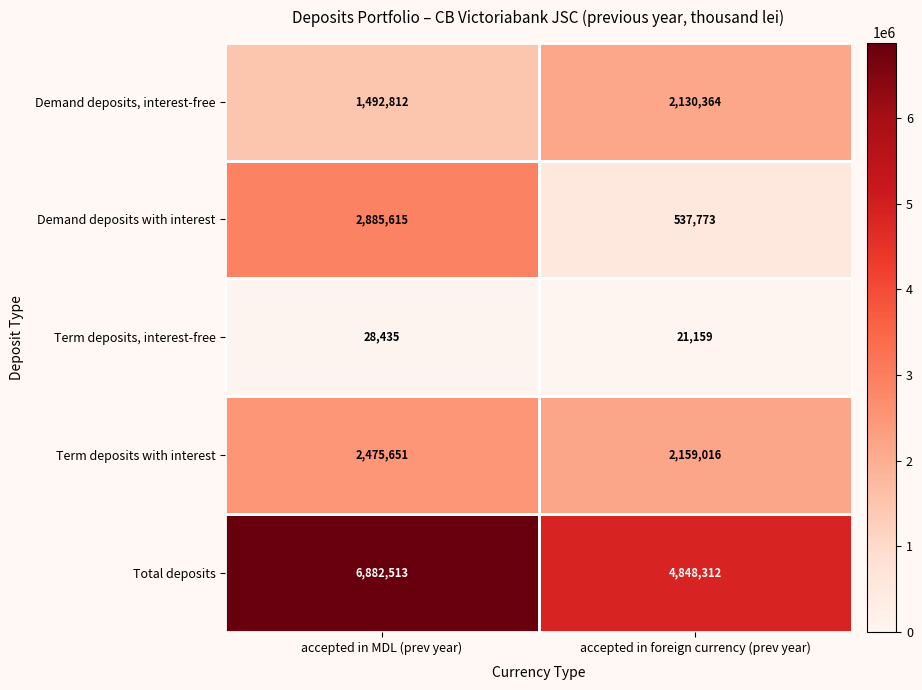

What is the highest value of the Term deposits, interest-free series?

28435